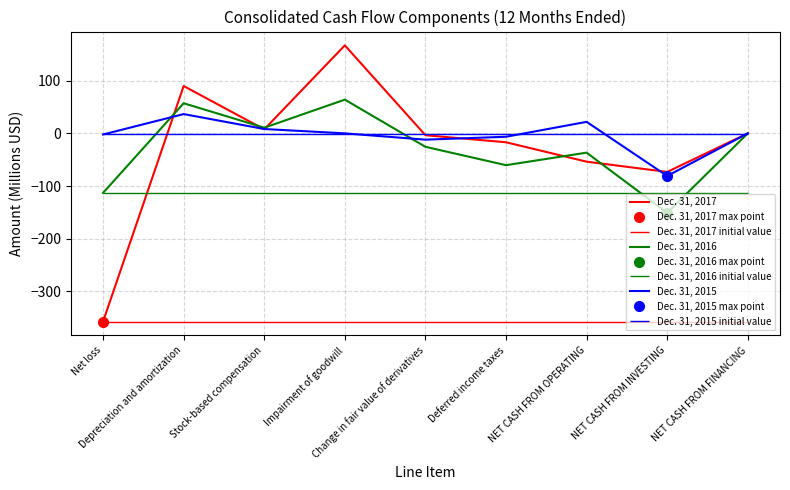

Reading left to right, extract all data points from this chart.

Dec. 31, 2017: -357.1	89.9	7.6	167.0	-3.5	-16.9	-53.7	-73.2	0.0
Dec. 31, 2016: -112.9	57.2	10.7	64.0	-25.5	-60.4	-36.6	-150.8	0.0
Dec. 31, 2015: -2.1	36.6	8.2	0.0	-11.9	-6.5	21.9	-80.9	0.0